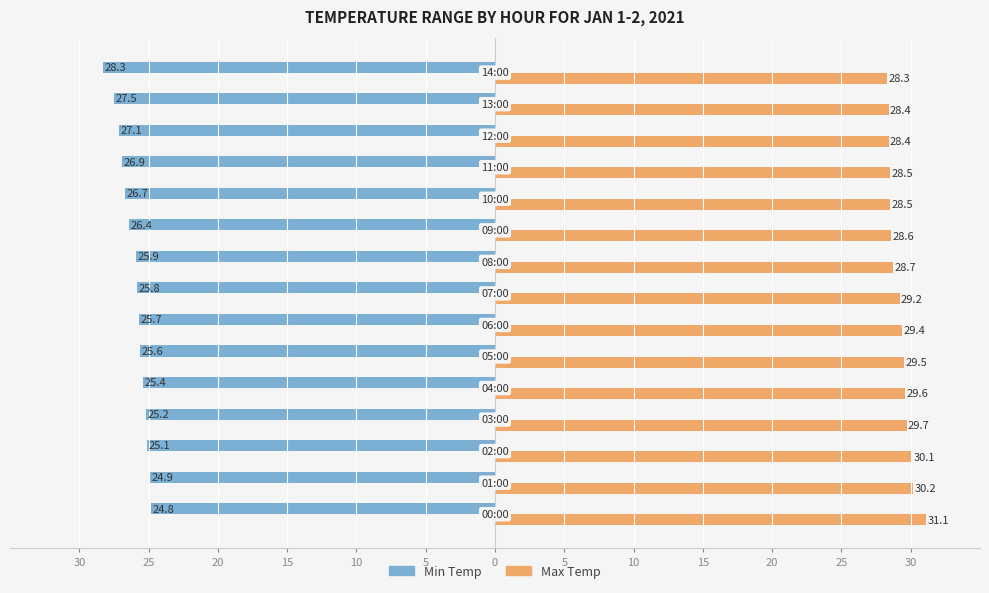

What are all the series names shown in the legend?

Min Temp, Max Temp